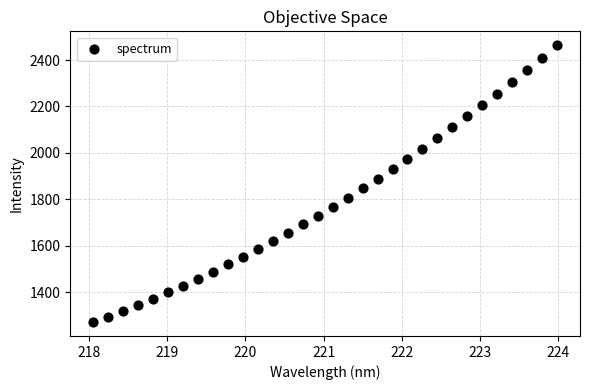

What is the range of Y values (max minus min)?

1192.4